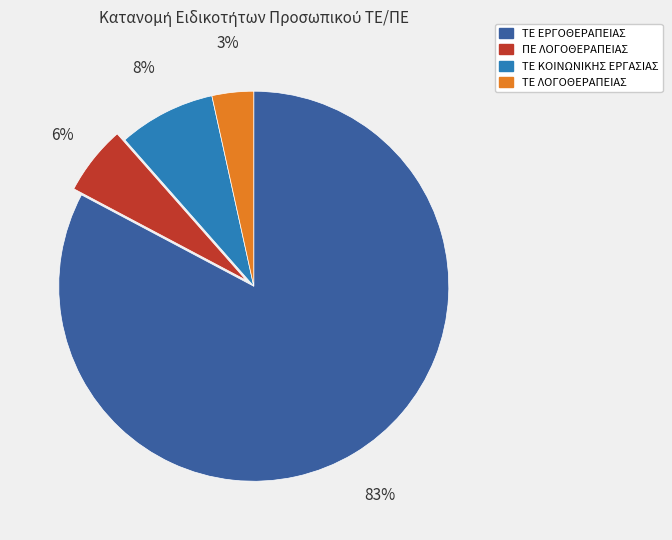

To the nearest percent, what is the combined percentage of ΤΕ ΕΡΓΟΘΕΡΑΠΕΙΑΣ and ΤΕ ΛΟΓΟΘΕΡΑΠΕΙΑΣ?

86%